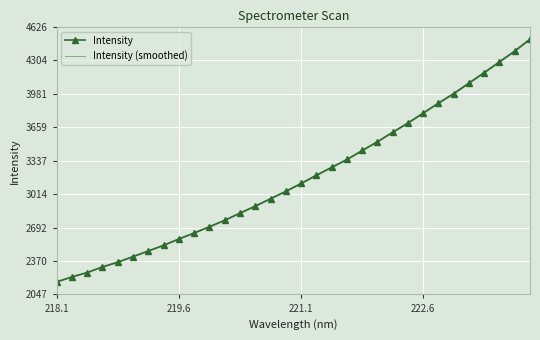

What is the maximum value for Intensity (smoothed)?

4499.9